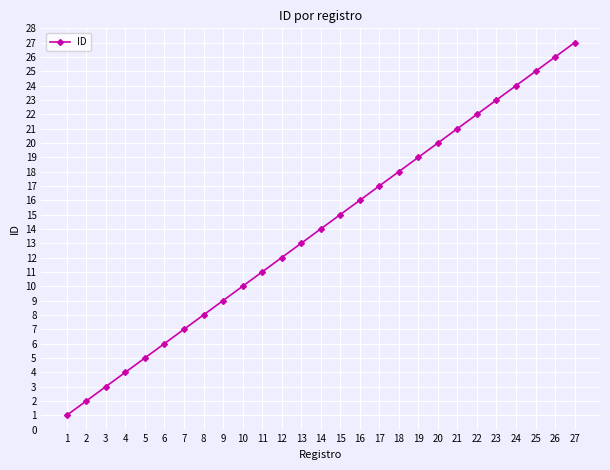

List the labels in order of value, largest first.

27, 26, 25, 24, 23, 22, 21, 20, 19, 18, 17, 16, 15, 14, 13, 12, 11, 10, 9, 8, 7, 6, 5, 4, 3, 2, 1